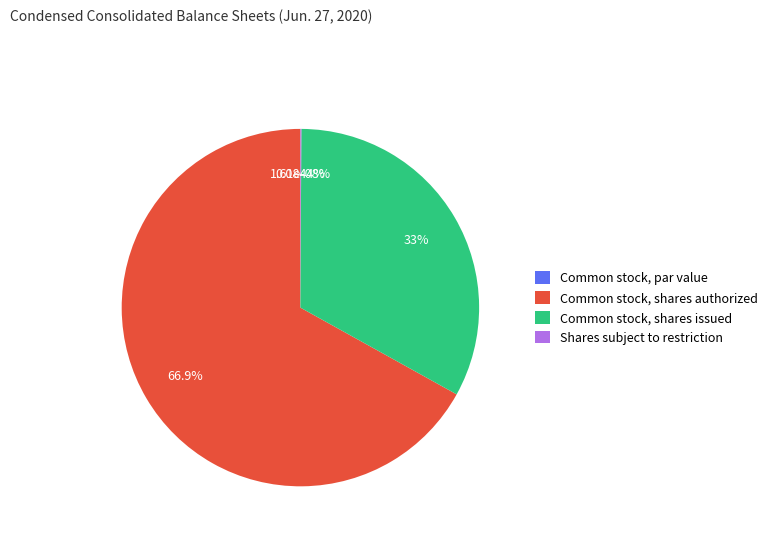

What percentage is NOT represented by Common stock, shares authorized?

33.1%